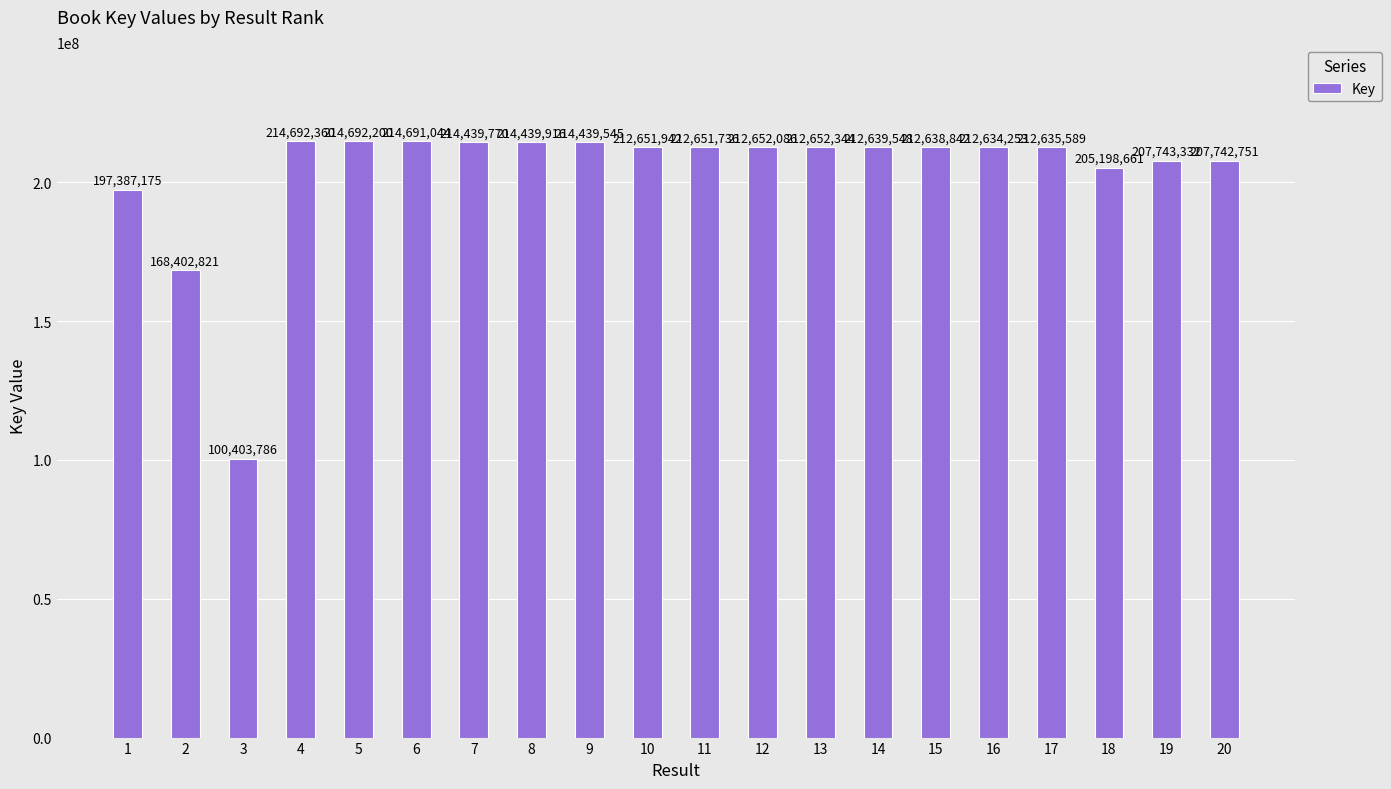

Which has a higher value, 12 or 6?

6